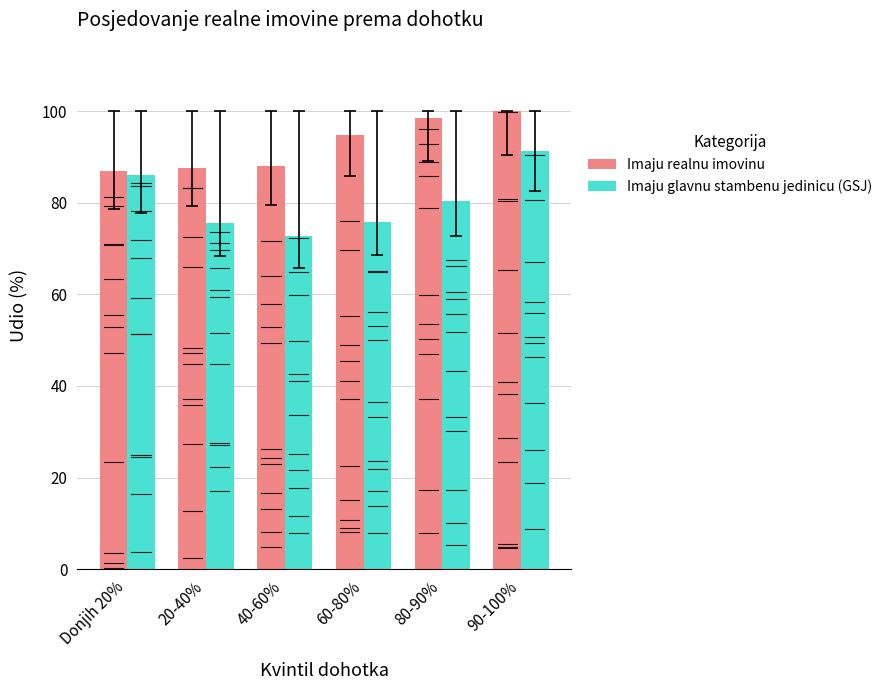

What are all the series names shown in the legend?

Imaju realnu imovinu, Imaju glavnu stambenu jedinicu (GSJ)